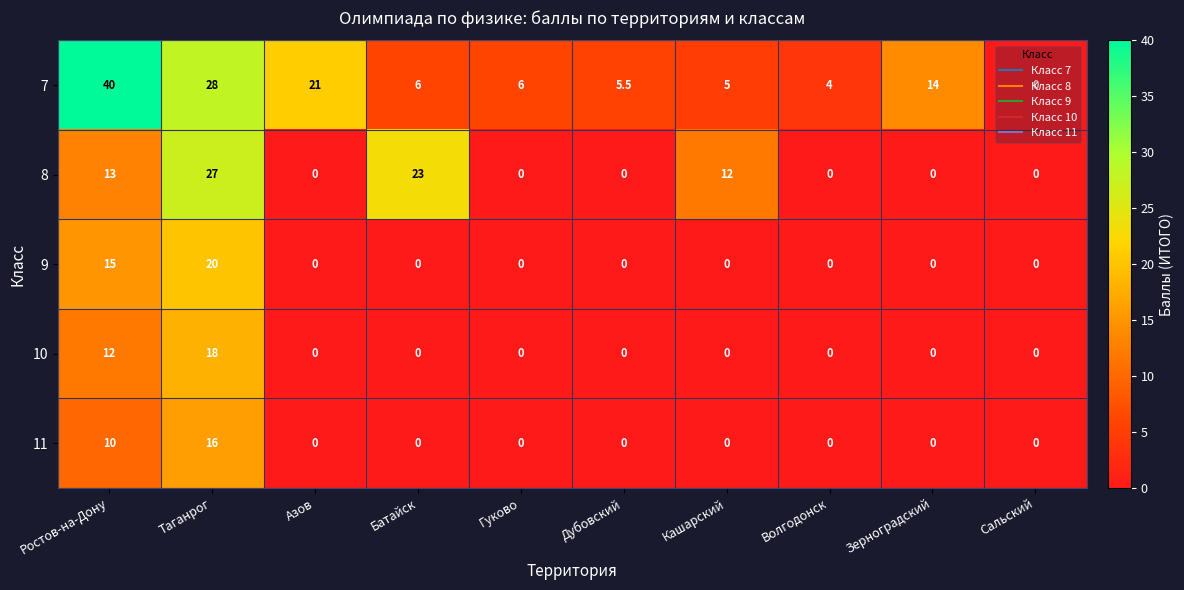

Which series has the widest spread of values?

7